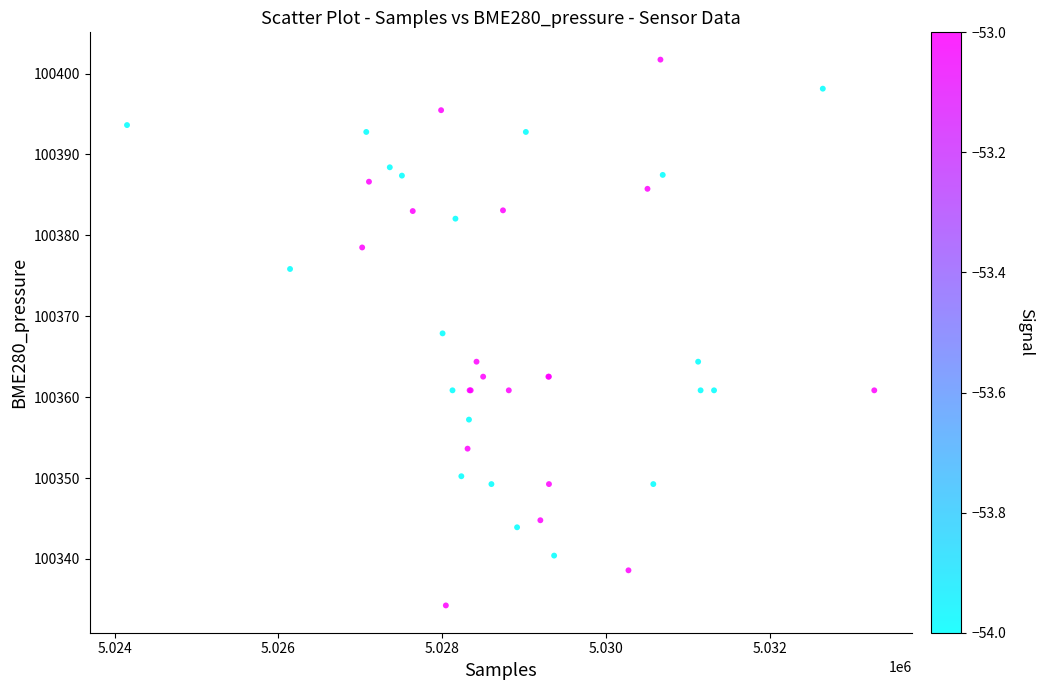

What Y value in the scatter plot is closest to 100367?

100367.9